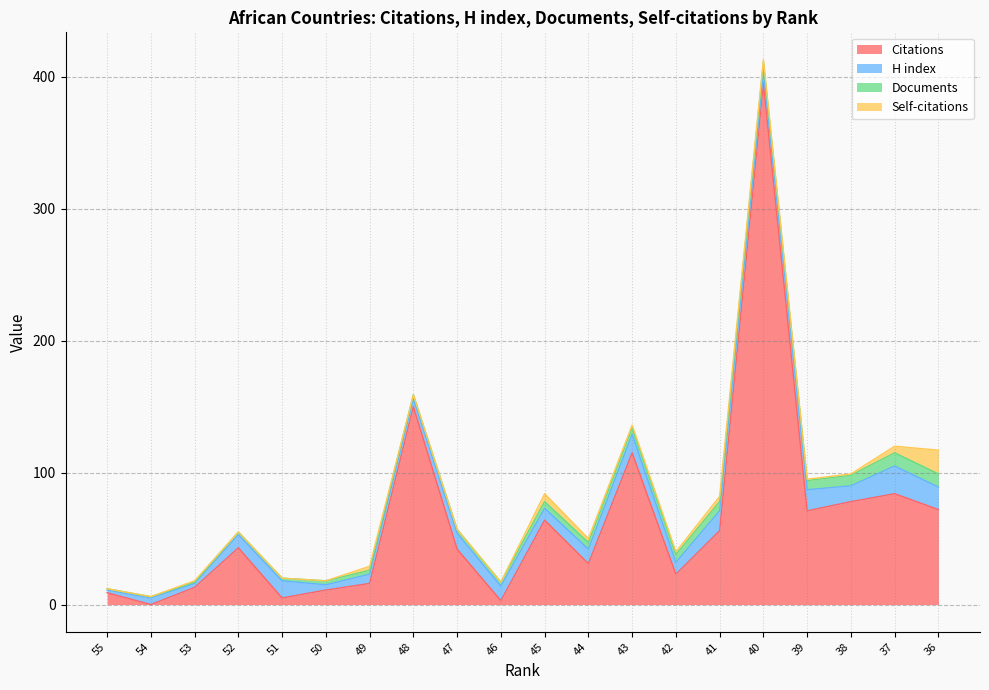

Rank the series by their maximum value, from highest to lowest.

Citations, H index, Self-citations, Documents